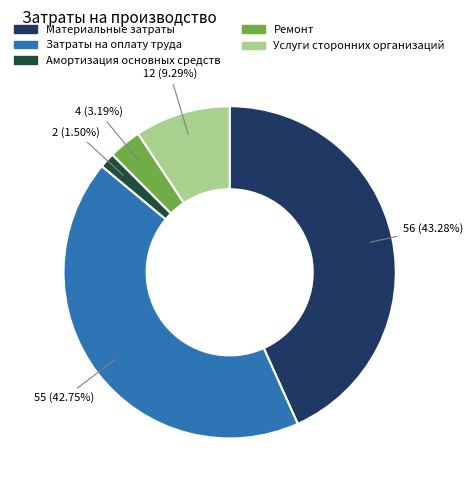

What percentage is the Материальные затраты slice, to the nearest percent?

43%